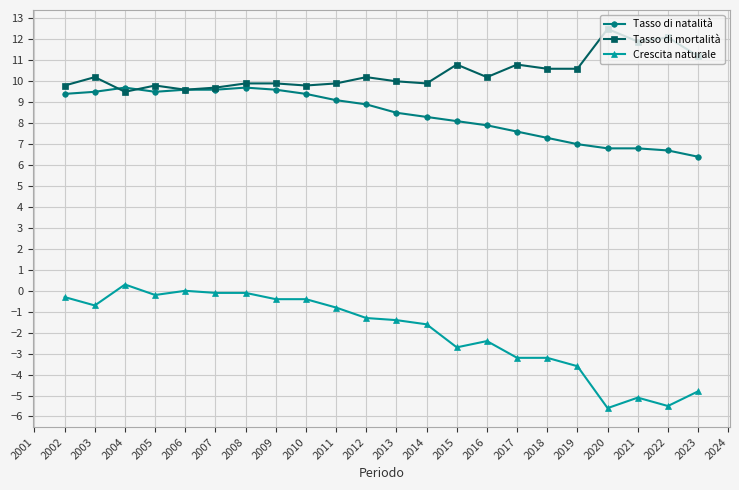

What is the sum of the Tasso di natalità values at 2014 and 2004?

18.0